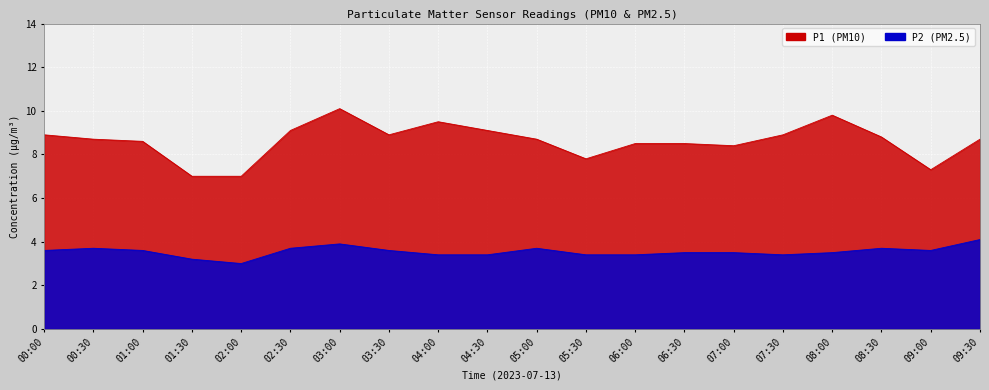

Which series changed the most between 00:30 and 06:30?

P2